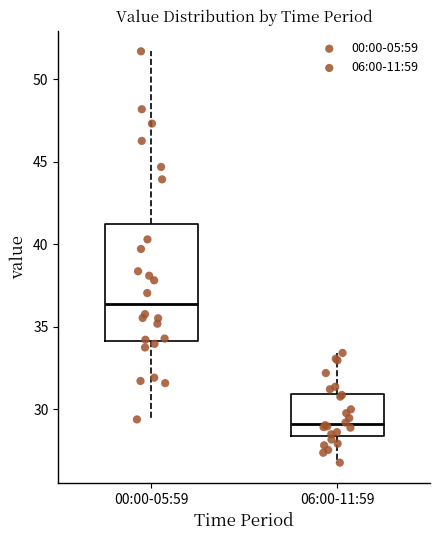

Which box has the highest median line?

00:00-05:59